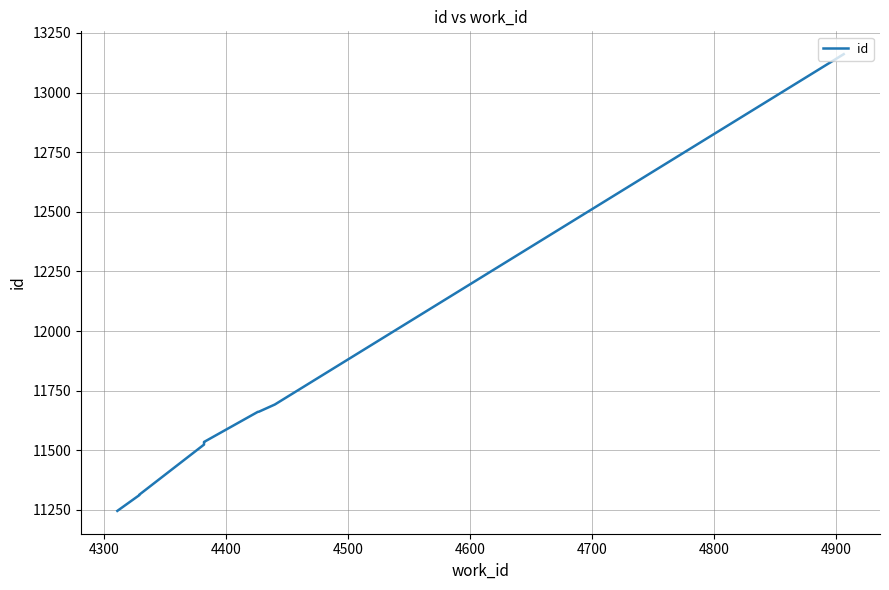

What is the label of the 6th point from the left?

4700